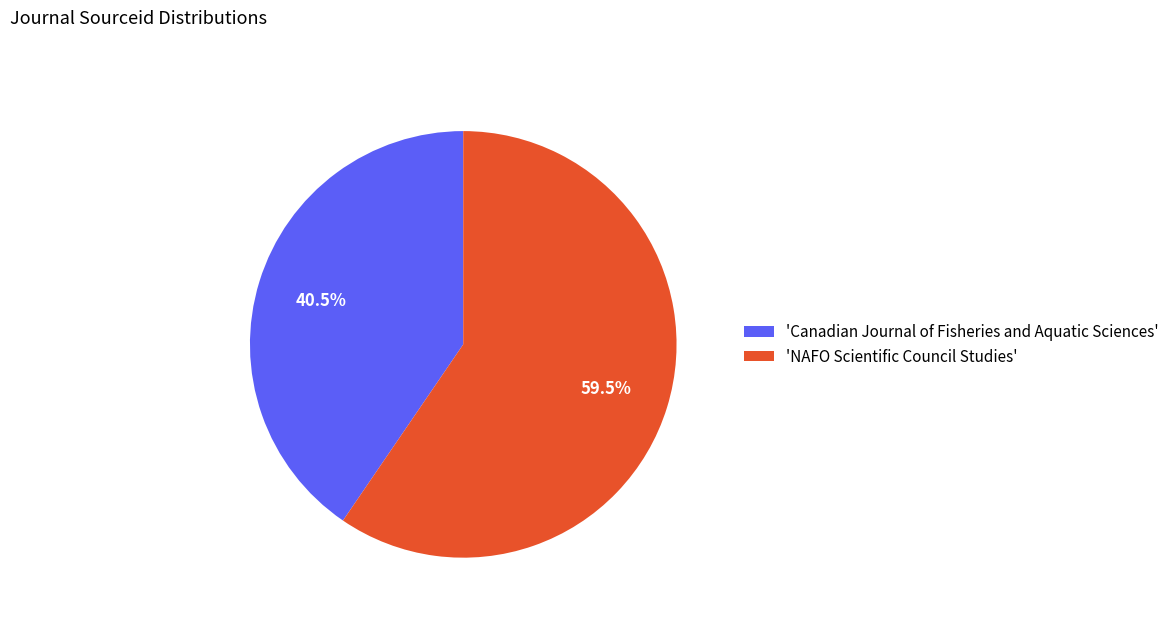

What portion of the pie excludes 'NAFO Scientific Council Studies'?

40.5%